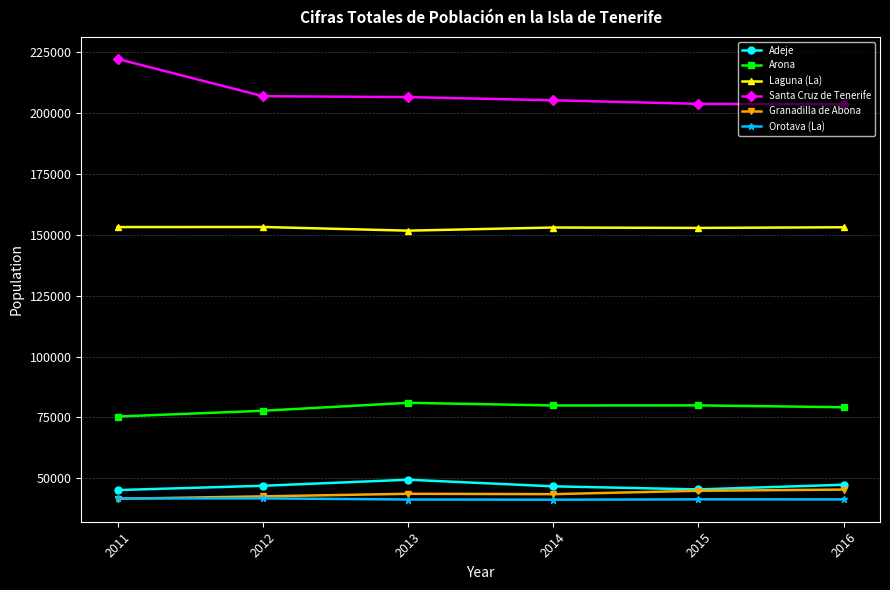

What is the total value across all series at 2011?

579192